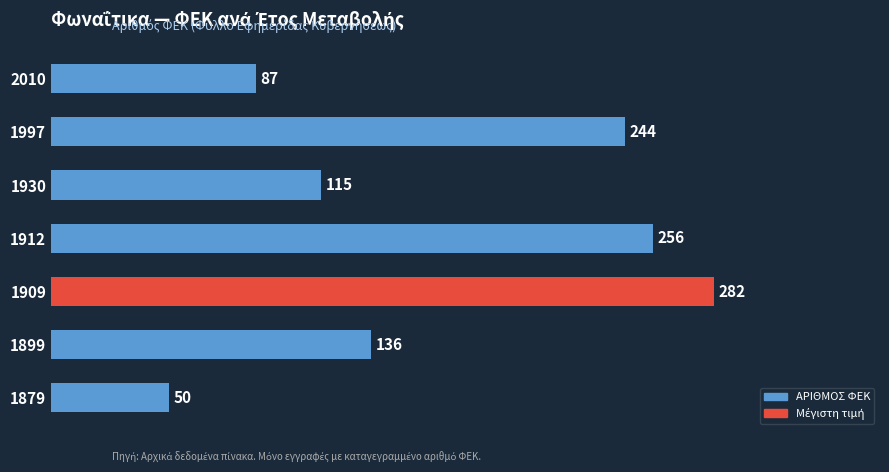

Is it true that the value at 1879 is 82?

False